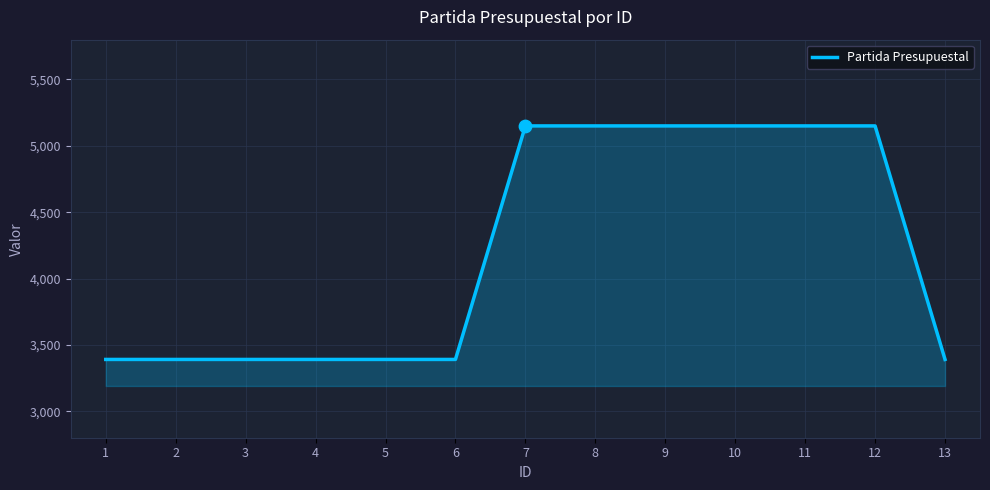

Which has a higher value, 12 or 5?

12